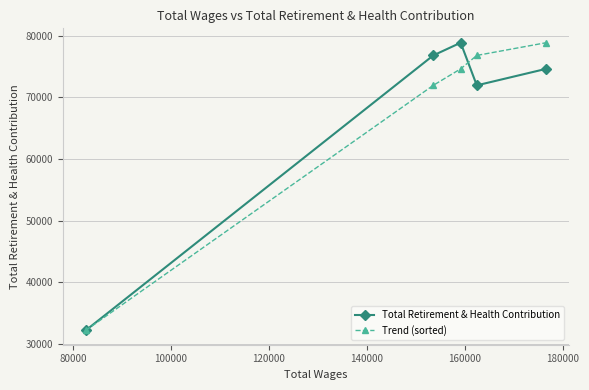

What is the value of the Trend (sorted) point at the 2nd from the left?

71964